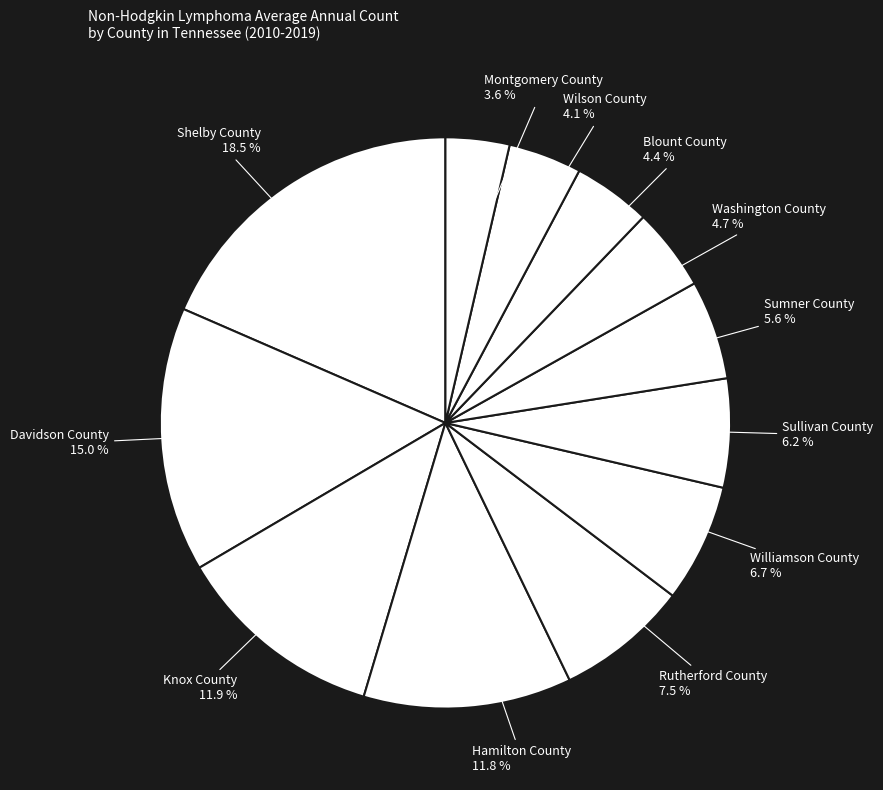

Does Sumner County account for over 50% of the chart?

No